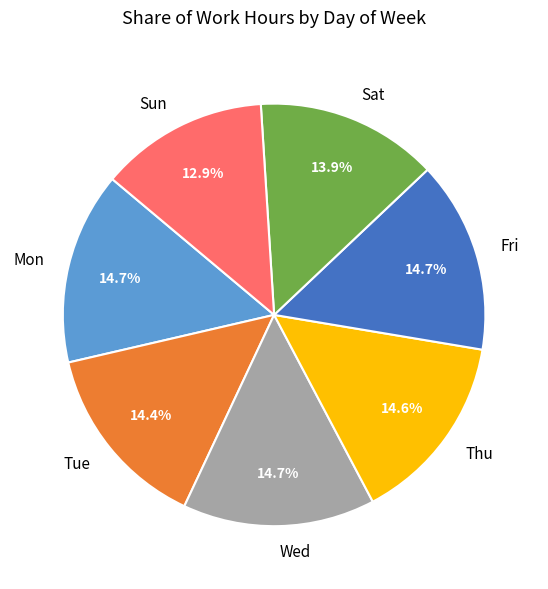

What percentage do Fri and Thu together represent?

29.5%